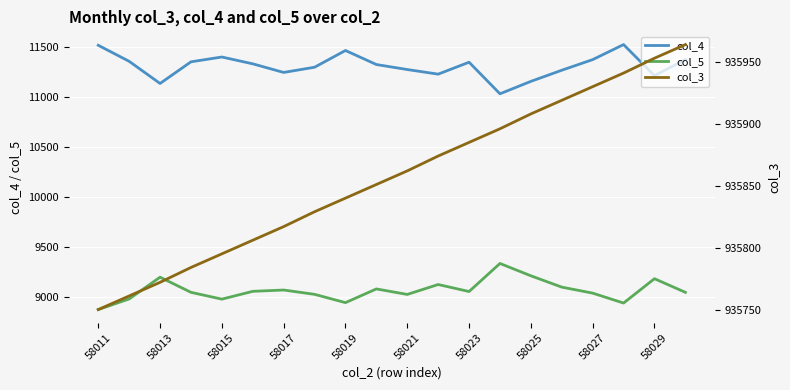

What is the sum of all col_3 values?

18717137